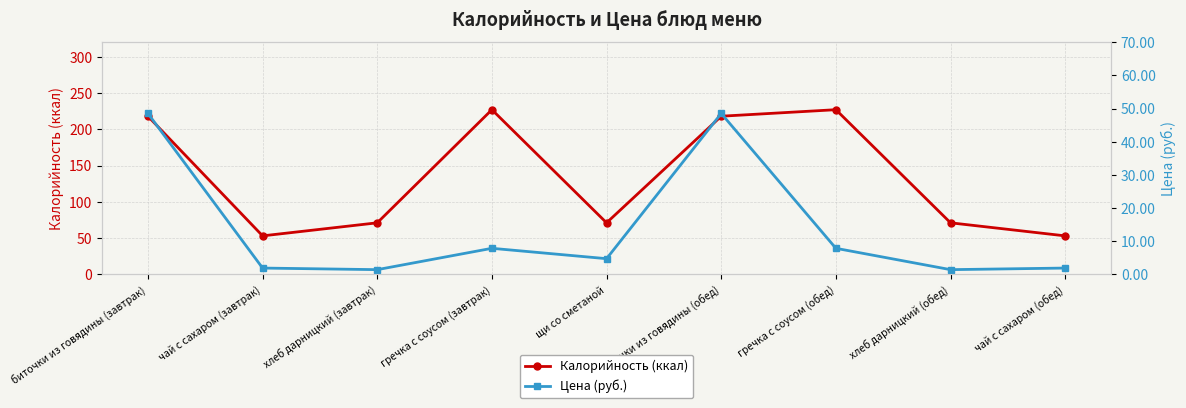

How many interior local peaks does the Калорийность (ккал) series have?

2